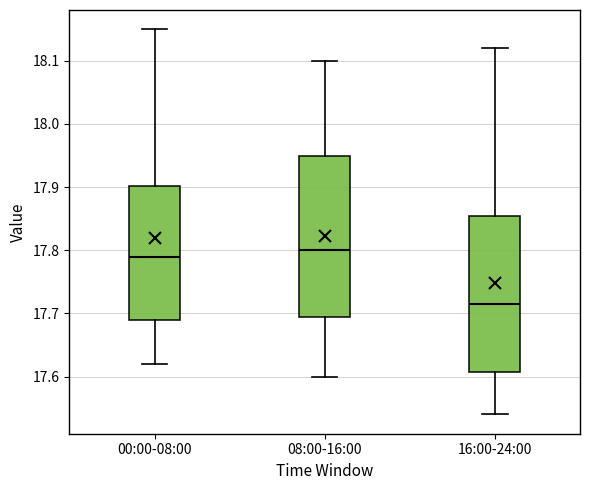

Reading left to right, transcribe this box plot: for each box, give where its median line is, the range the box spans, and where its two whiskers end, as read against the y-axis. The values are not printed on the chart, so give them approximately, as read against the axis.

00:00-08:00: median 17.79, box 17.69 to 17.90, whiskers 17.62 to 18.15
08:00-16:00: median 17.80, box 17.70 to 17.95, whiskers 17.60 to 18.10
16:00-24:00: median 17.72, box 17.61 to 17.86, whiskers 17.54 to 18.12